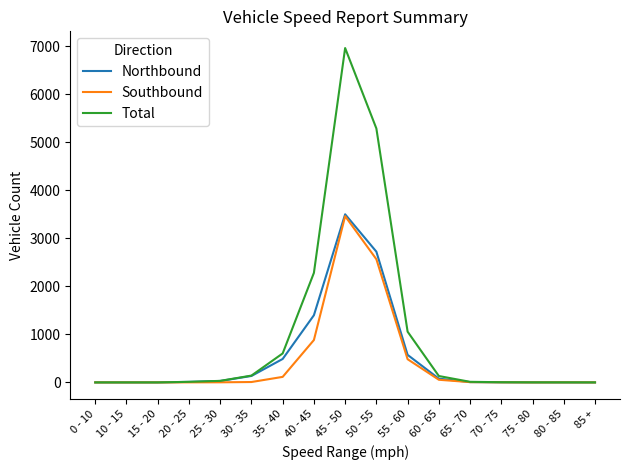

What is the highest value of the Total series?

6959